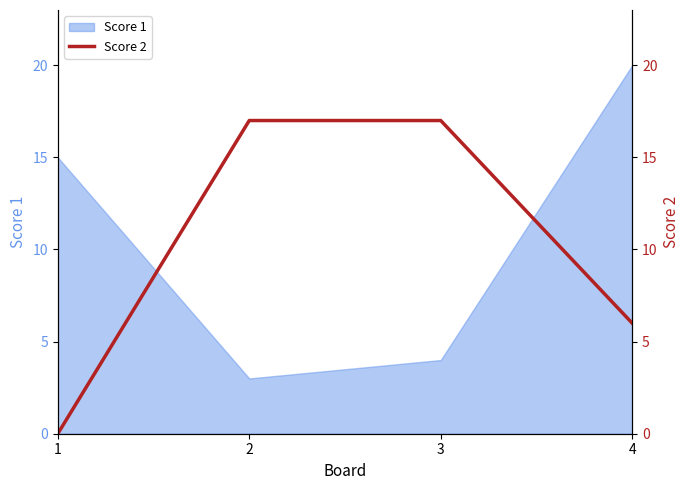

Reading left to right, extract all data points from this chart.

0	17	17	6